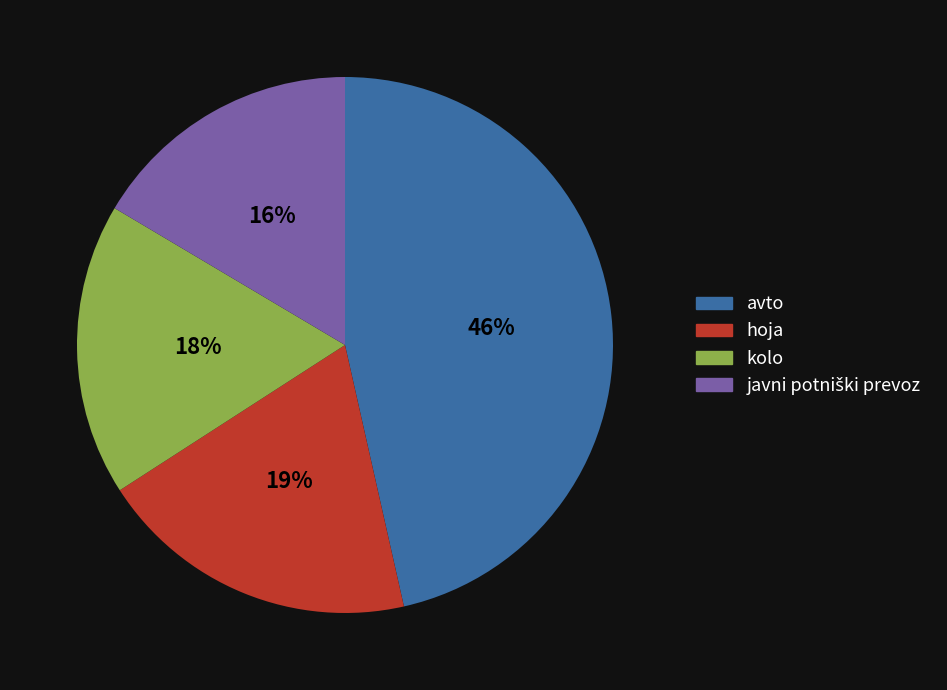

To the nearest percent, what is the average slice percentage?

25%